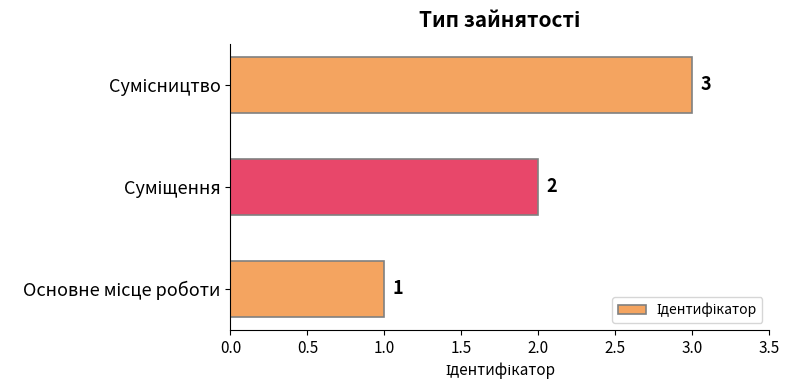

What is the difference between the second highest and minimum values?

1